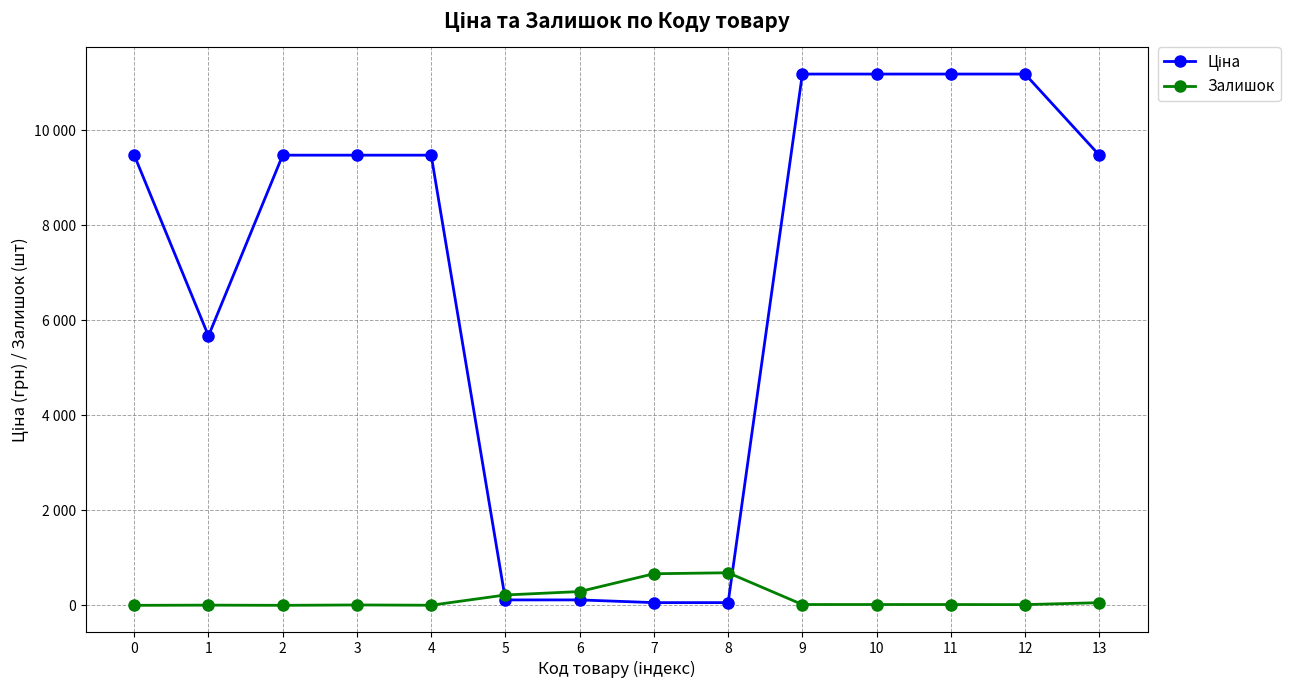

List the labels in order of Ціна value, largest first.

9, 10, 11, 12, 0, 2, 3, 4, 13, 1, 5, 6, 7, 8